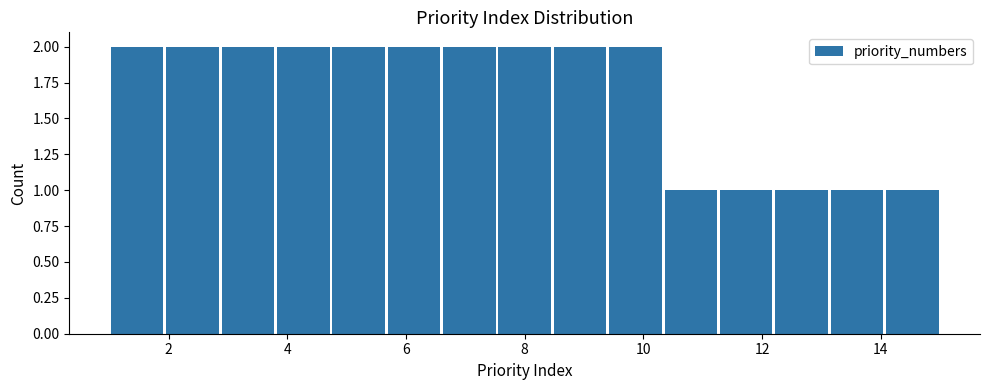

What is the height of the bar covering 14.0 to 15.0 on the x-axis? Neither the bar edges nor the heights are printed on the chart, so give them approximately, as read against the axes.

1